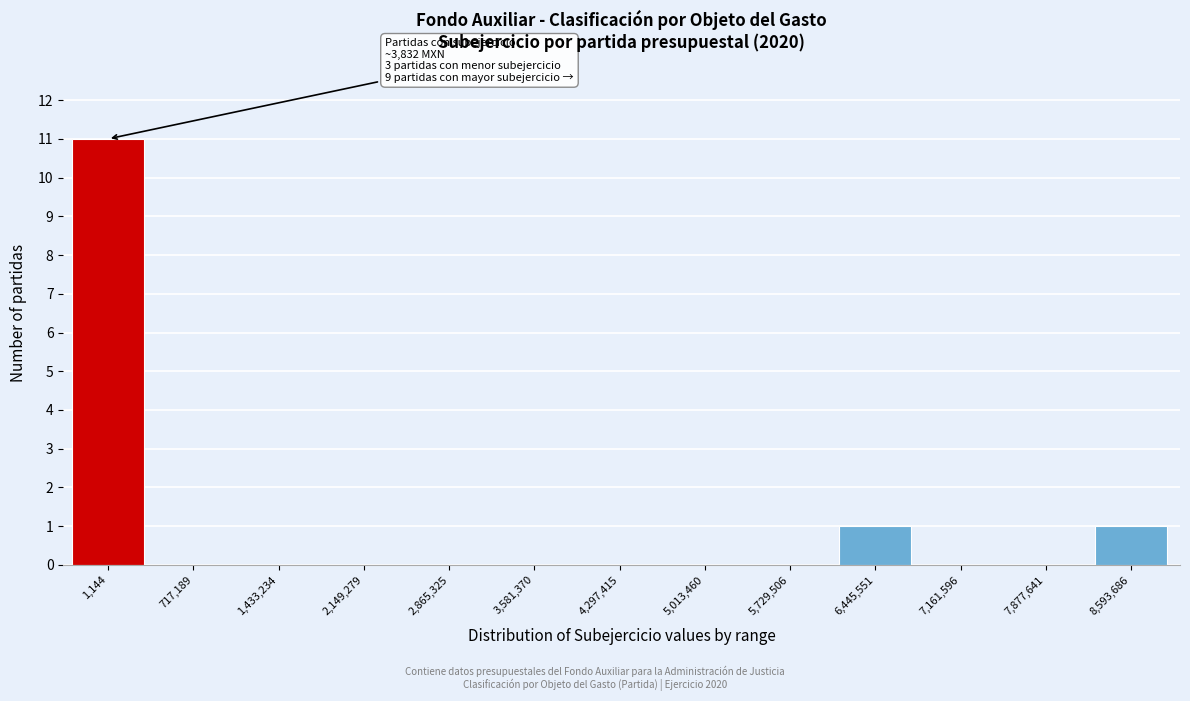

Reading left to right, transcribe all the data shown in this chart.

1,144=11	717,189=0	1,433,234=0	2,149,279=0	2,865,325=0	3,581,370=0	4,297,415=0	5,013,460=0	5,729,506=0	6,445,551=1	7,161,596=0	7,877,641=0	8,593,686=1